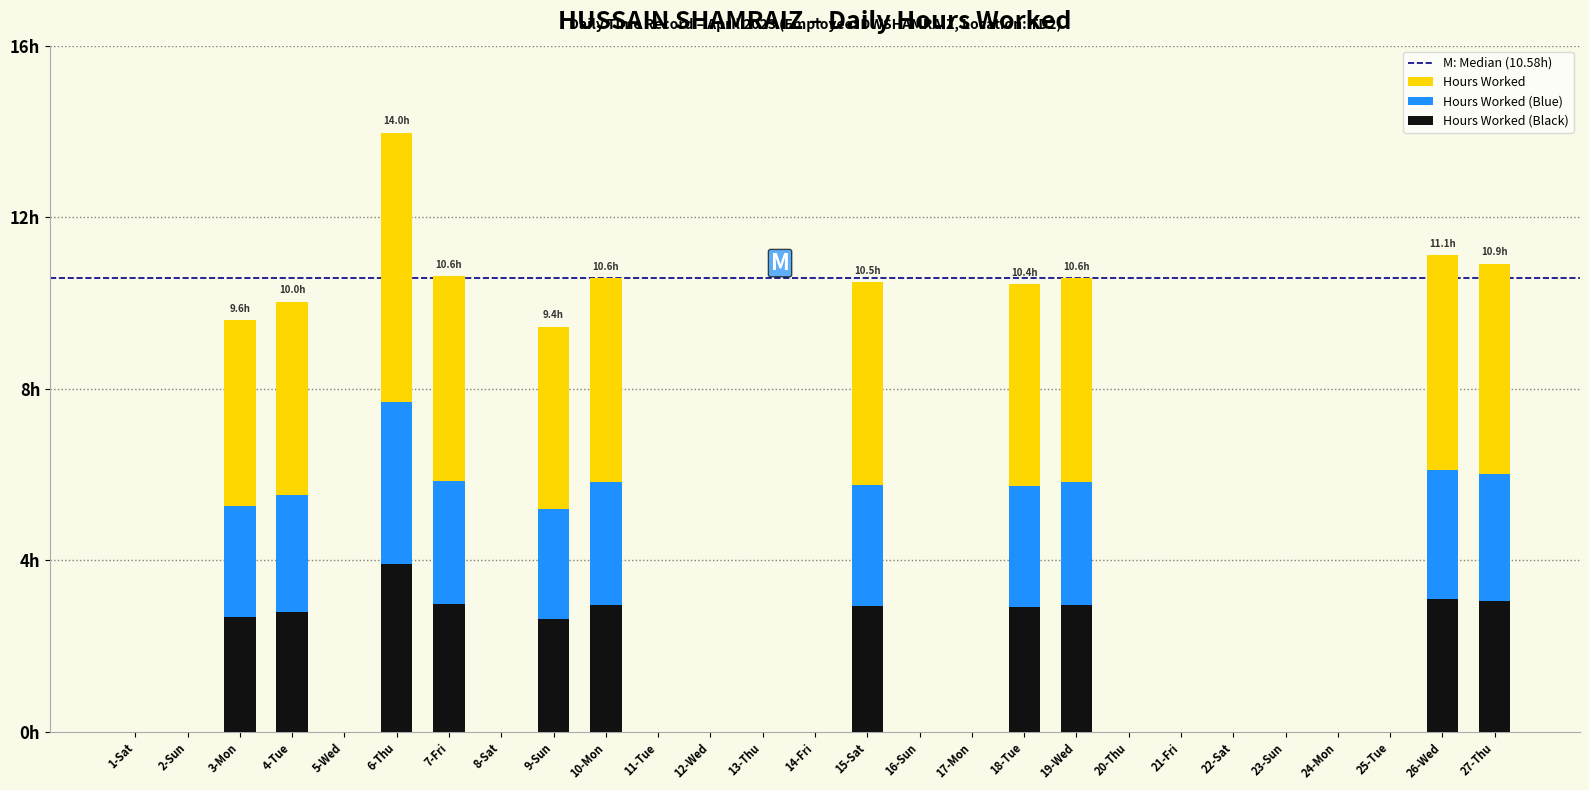

What is the label of the 26th bar from the left?

26-Wed